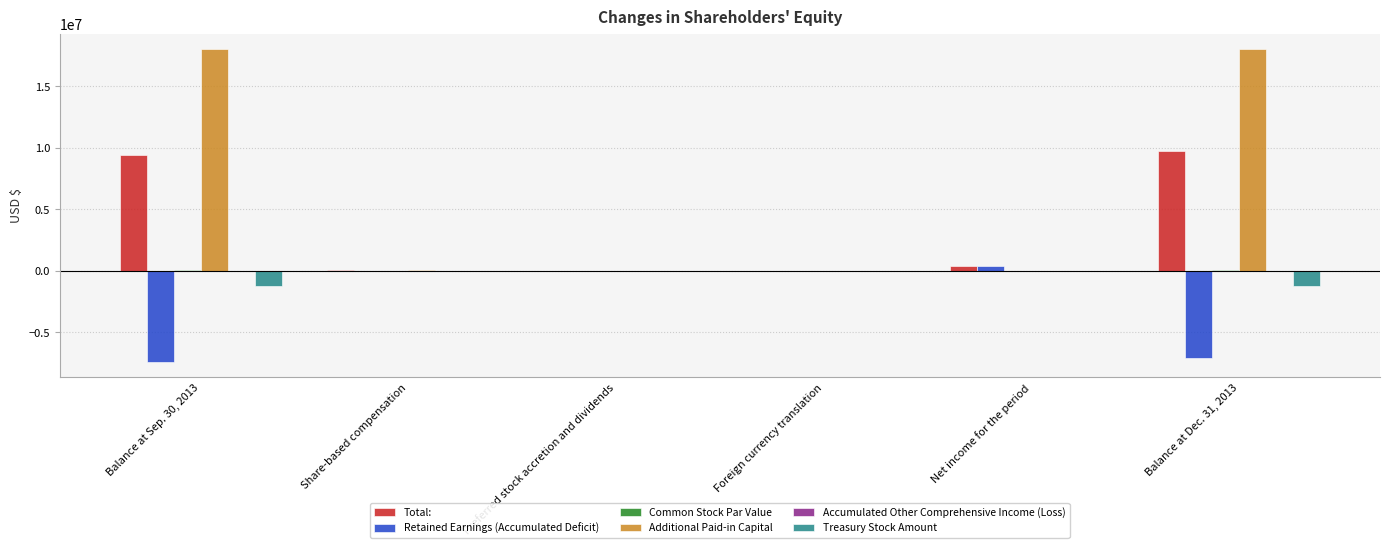

Is it true that Additional Paid-in Capital equals 0 at Preferred stock accretion and dividends?

True